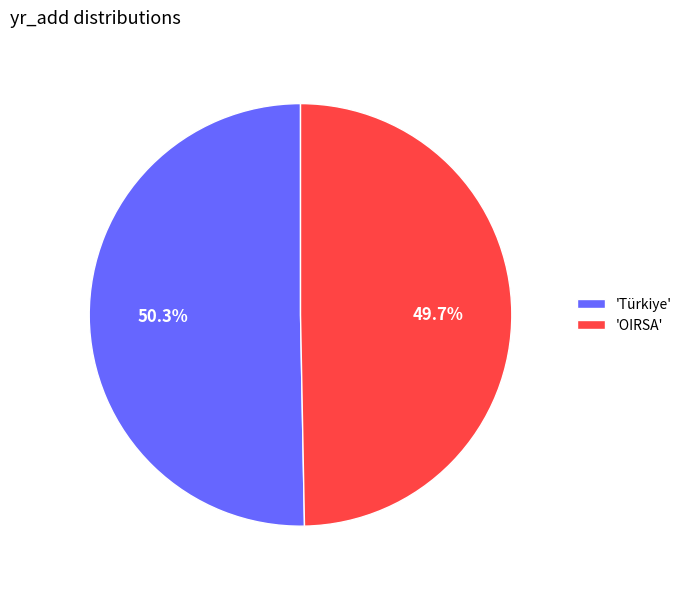

What is the smallest slice in the pie chart?

'OIRSA'